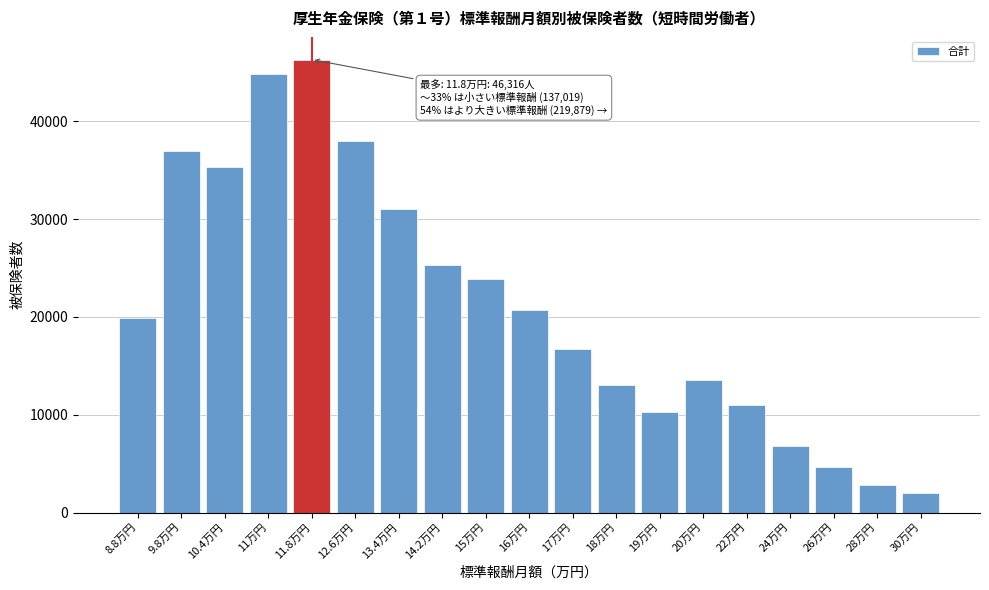

Reading left to right, transcribe all the data shown in this chart.

8.8万円=19922	9.8万円=36925	10.4万円=35349	11万円=44823	11.8万円=46316	12.6万円=38035	13.4万円=31048	14.2万円=25303	15万円=23856	16万円=20735	17万円=16680	18万円=13062	19万円=10255	20万円=13602	22万円=11041	24万円=6844	26万円=4636	28万円=2806	30万円=1976